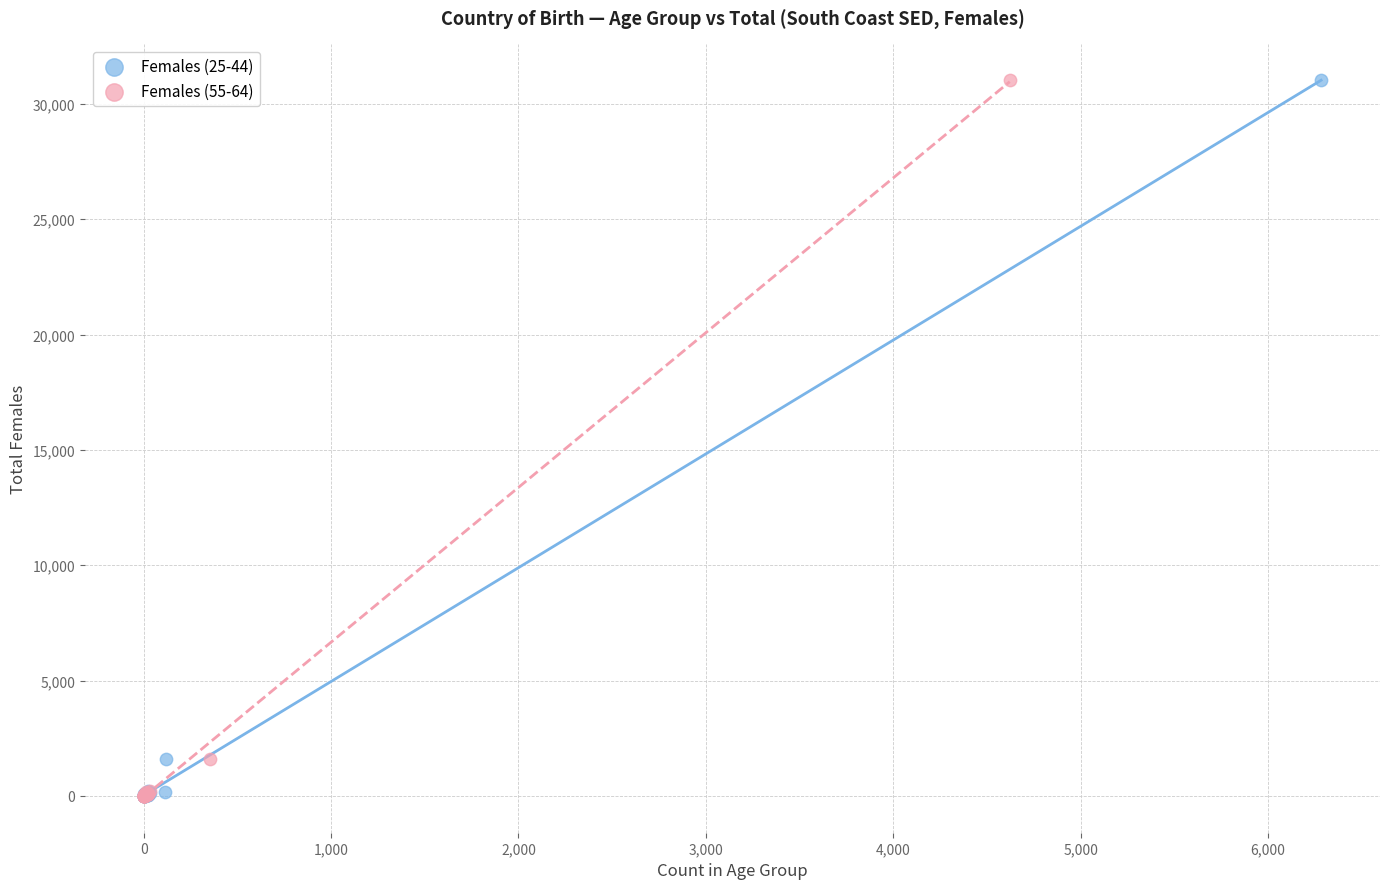

What are all the series names shown in the legend?

Females (25-44), Females (55-64)